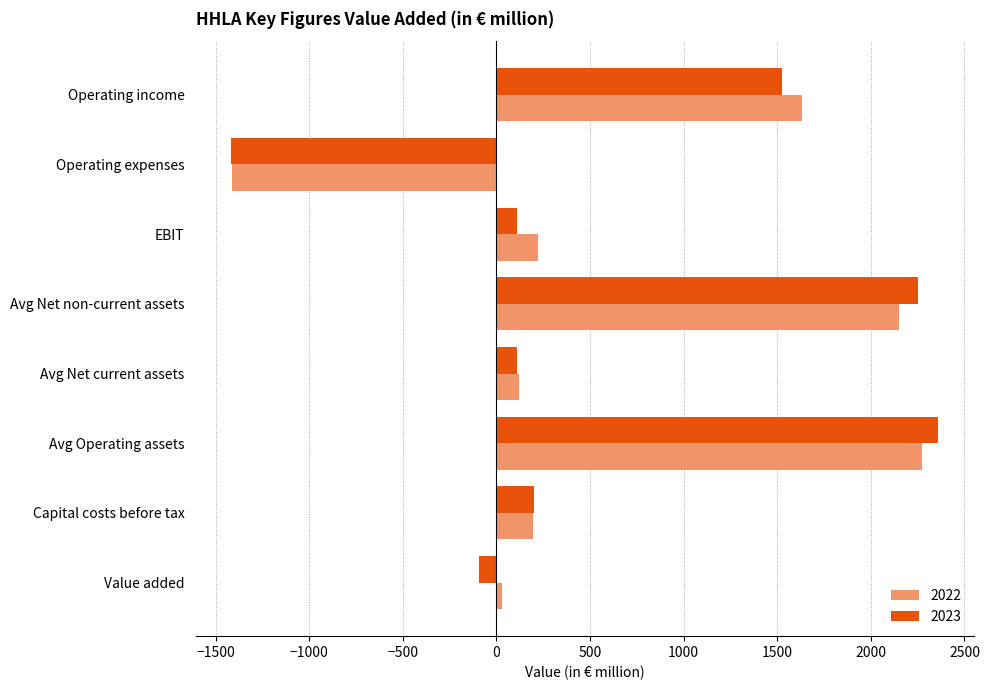

How many values in 2022 are below zero?

1